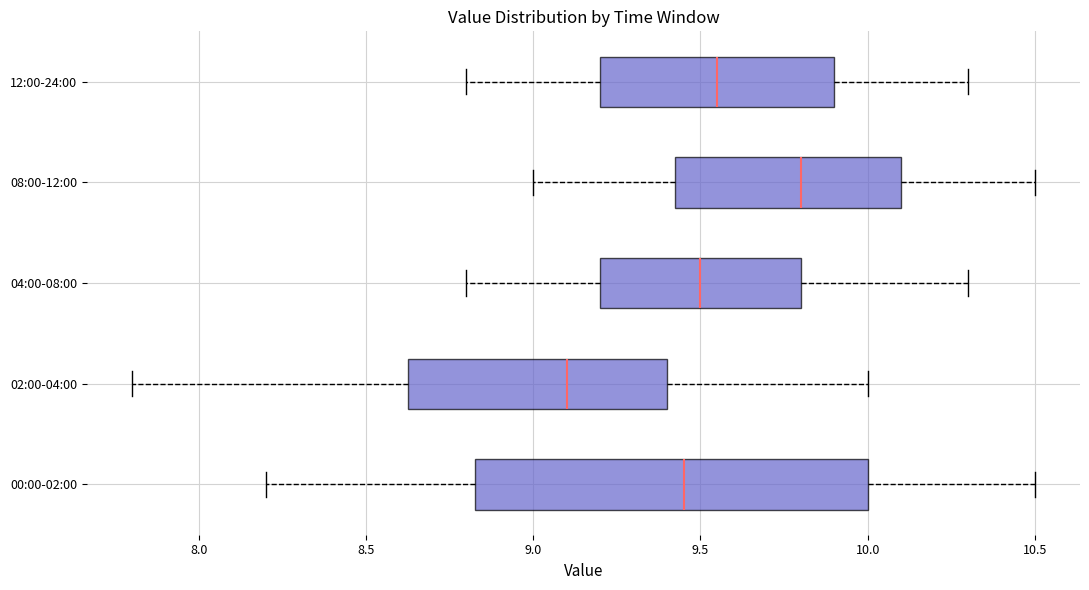

Which box has the furthest to the right median line?

08:00-12:00